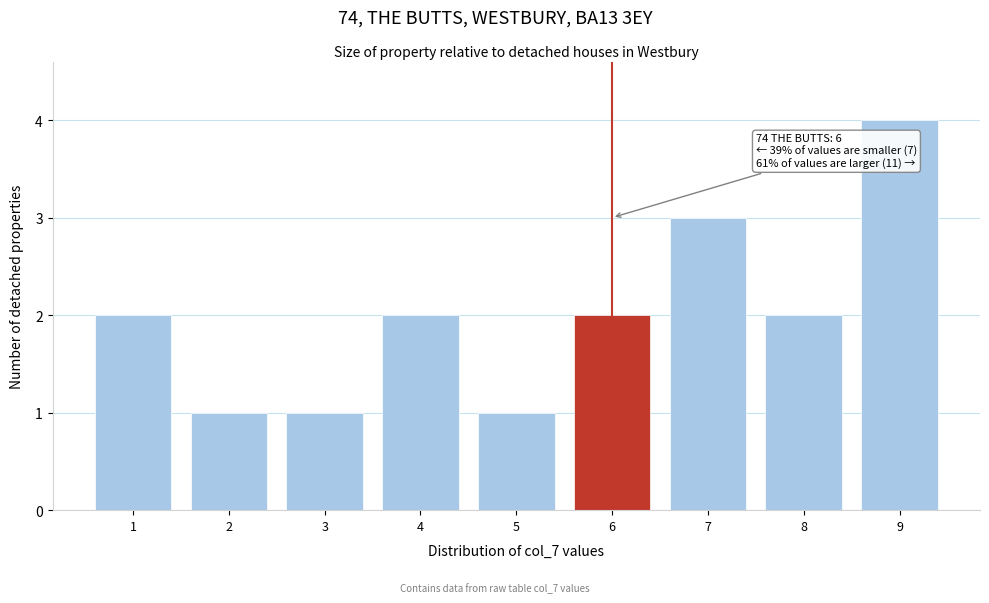

Reading left to right, extract all data points from this chart.

2	1	1	2	1	2	3	2	4